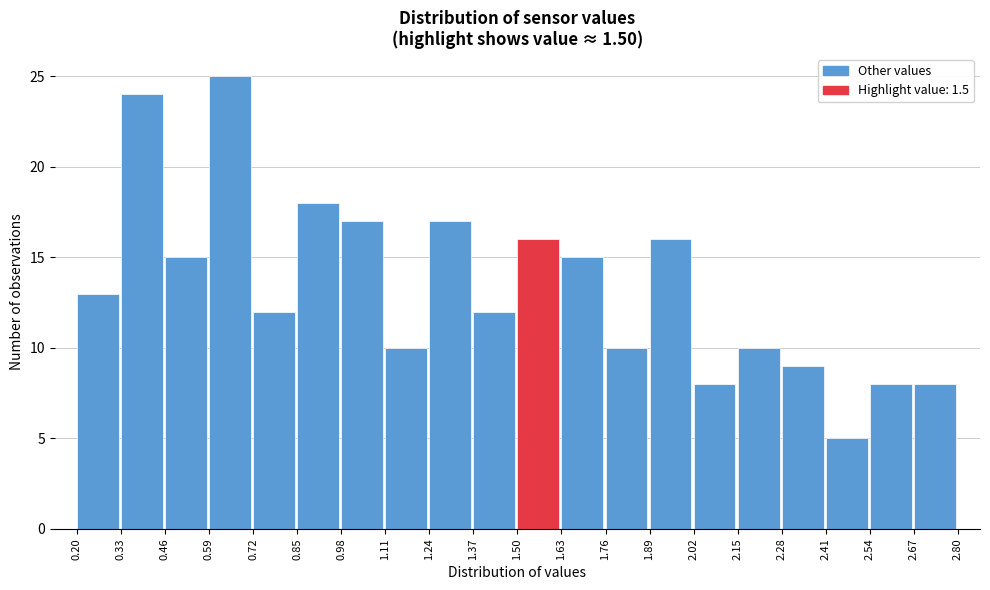

How tall is the bar that spans 1.37 to 1.50 on the x-axis? The values are not printed on the chart, so give them approximately, as read against the axis.

12